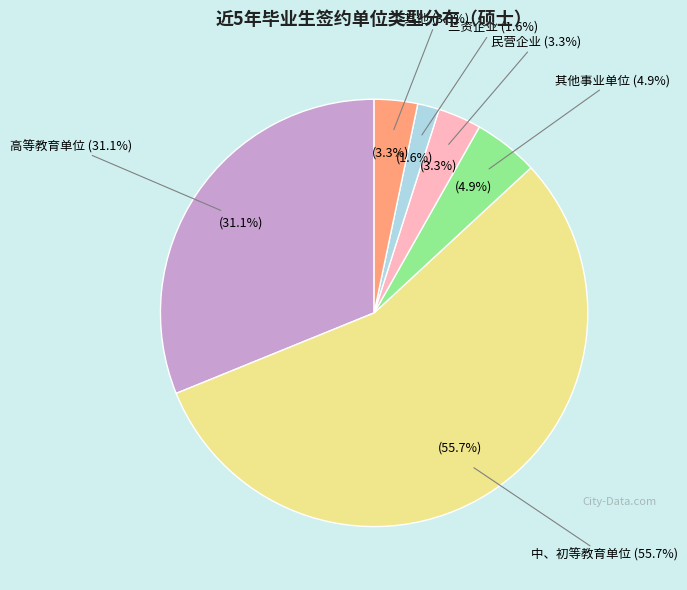

How many segments does this pie chart have?

6